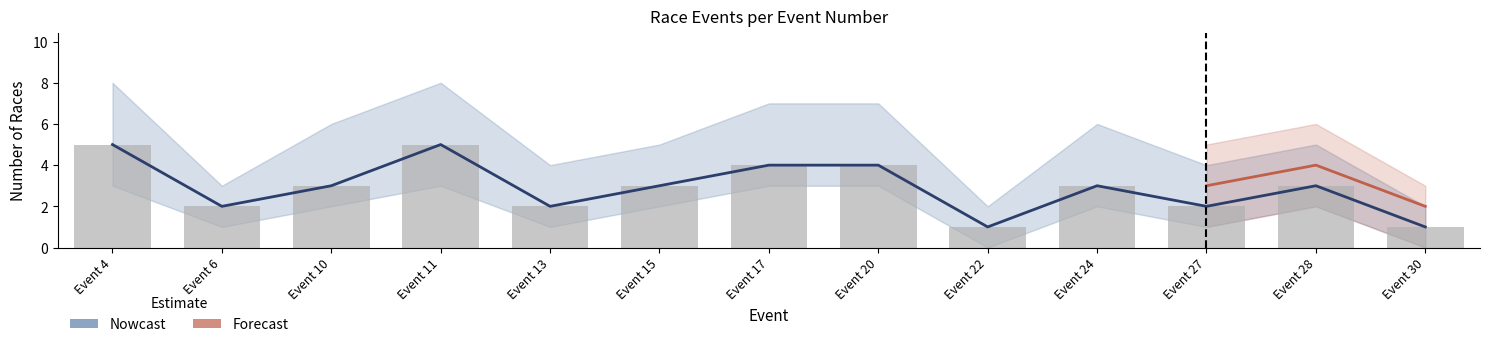

How many values in the Nowcast series exceed 3?

4